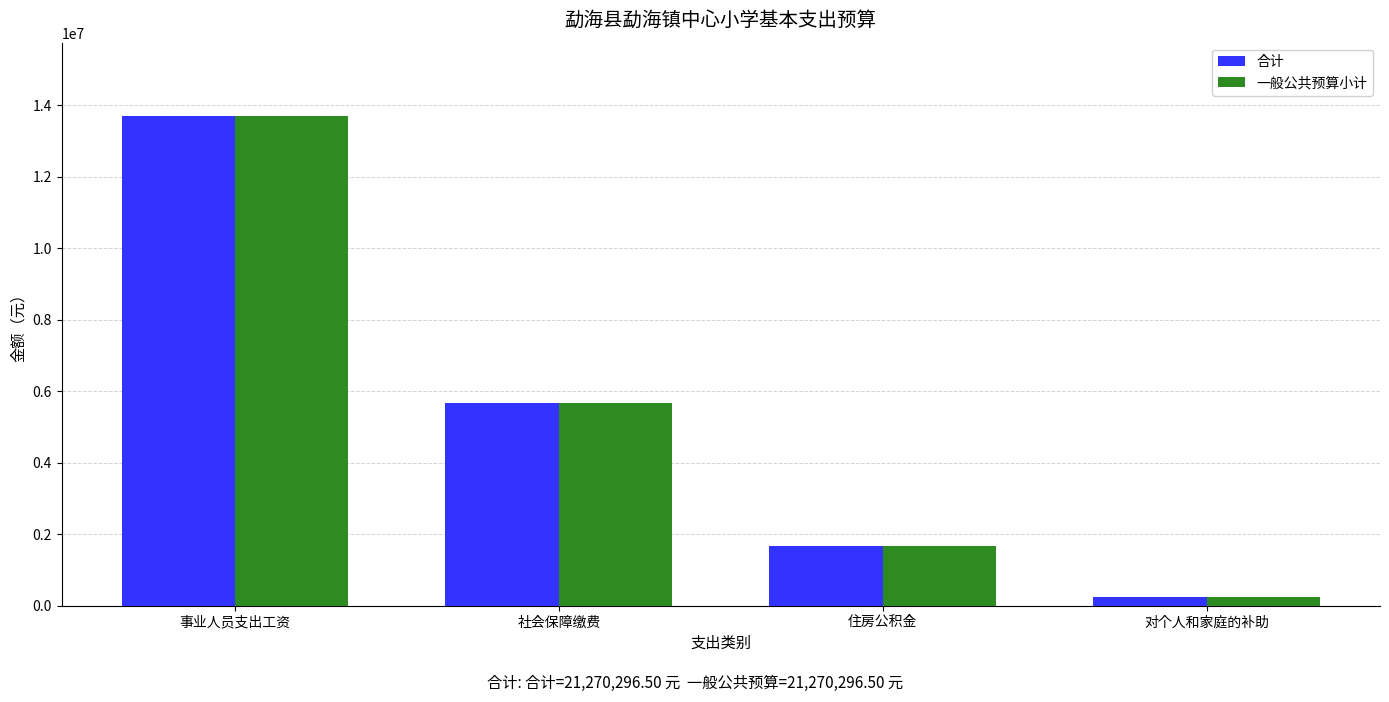

What is the average value of the 合计 series?

5317574.1